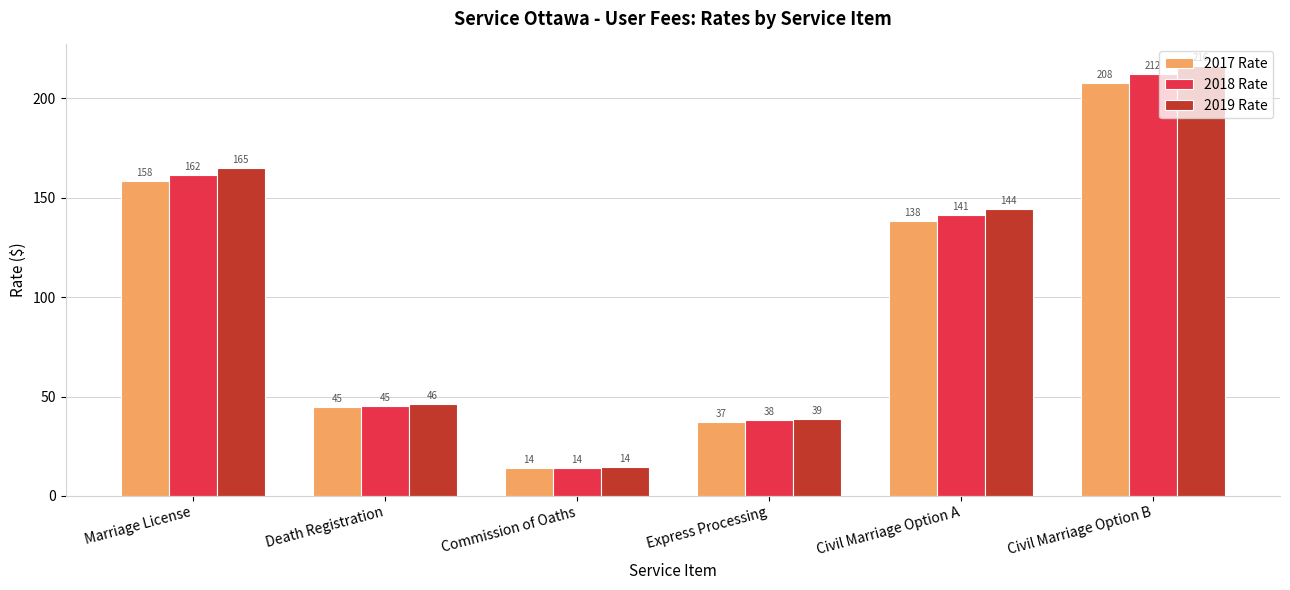

At which category is the sum across all series the highest?

Civil Marriage Option B